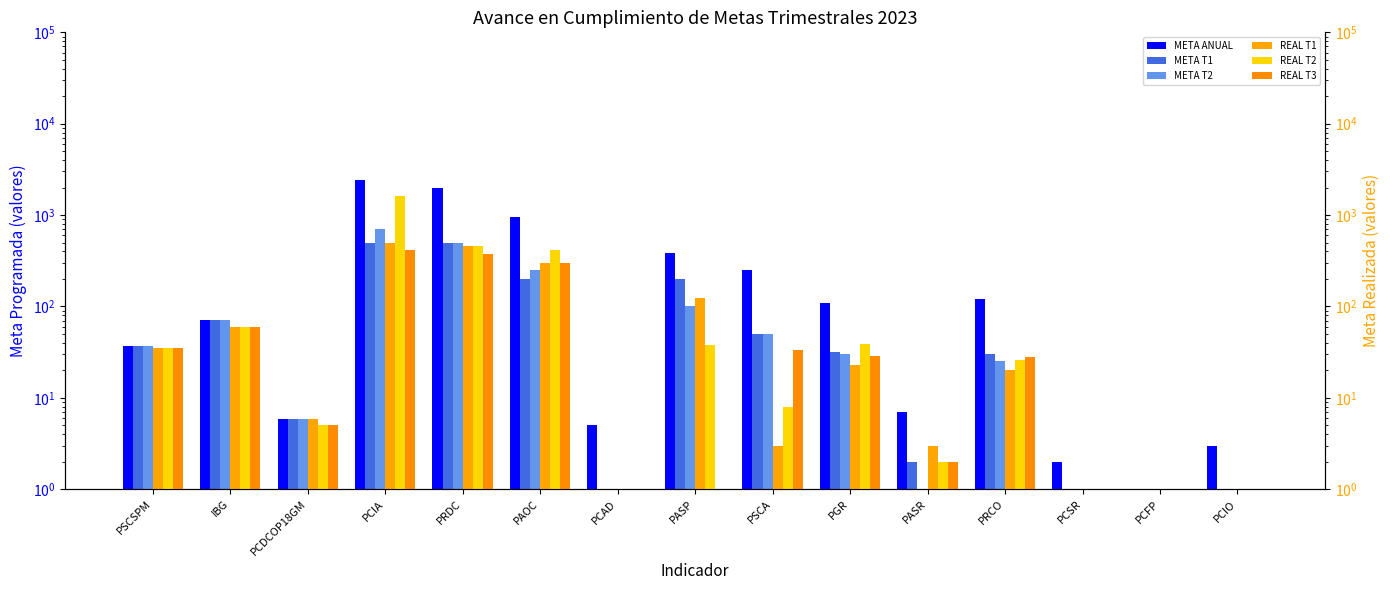

List the series in order of their peak value, lowest first.

REAL T3, META T1, REAL T1, META T2, REAL T2, META ANUAL